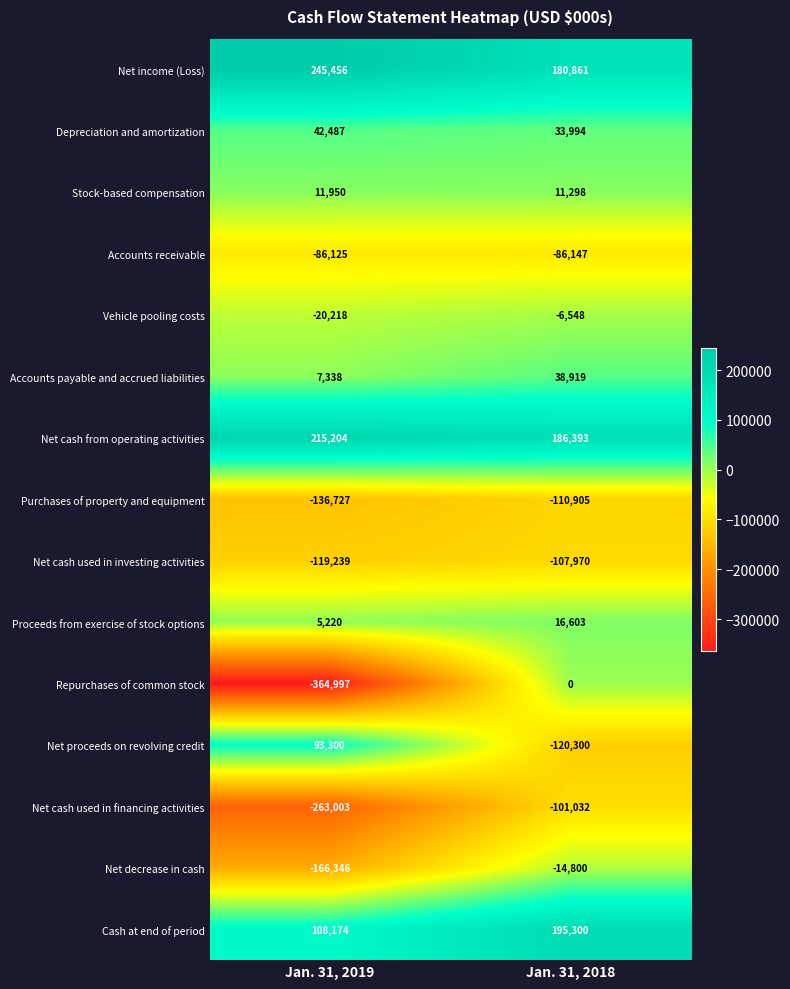

Where is Net decrease in cash nearest to the value -90573?

Jan. 31, 2019